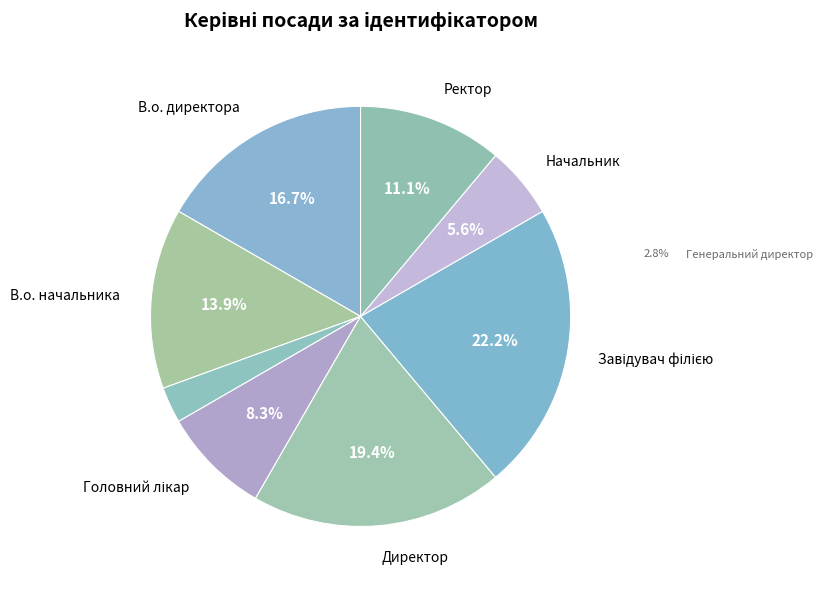

Count the number of slices in the pie.

8